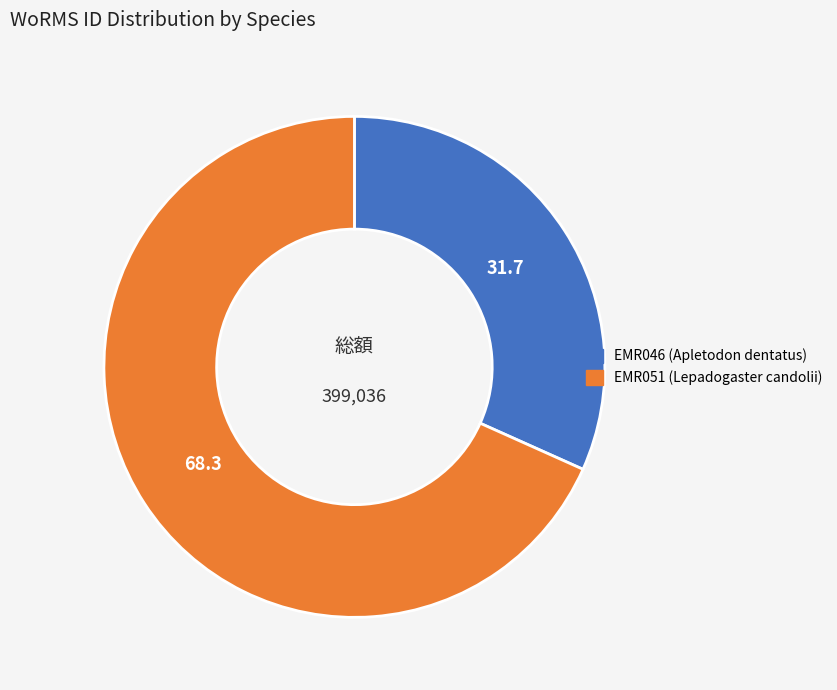

Does any single category account for the majority?

Yes